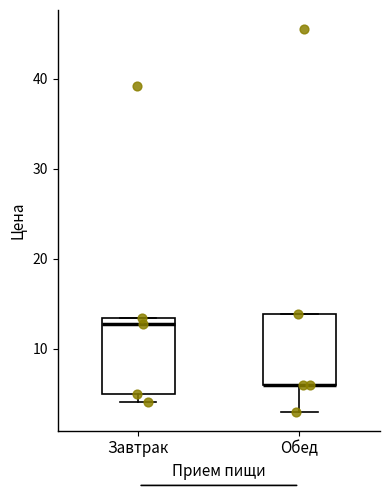

Reading left to right, transcribe this box plot: for each box, give where its median line is, the range the box spans, and where its two whiskers end, as read against the y-axis. The values are not printed on the chart, so give them approximately, as read against the axis.

Завтрак: median 13 (just below the box's upper edge), box 5 to 13, whiskers 4 to 13
Обед: median 6 (drawn on the box's lower edge), box 6 to 14, whiskers 3 to 14